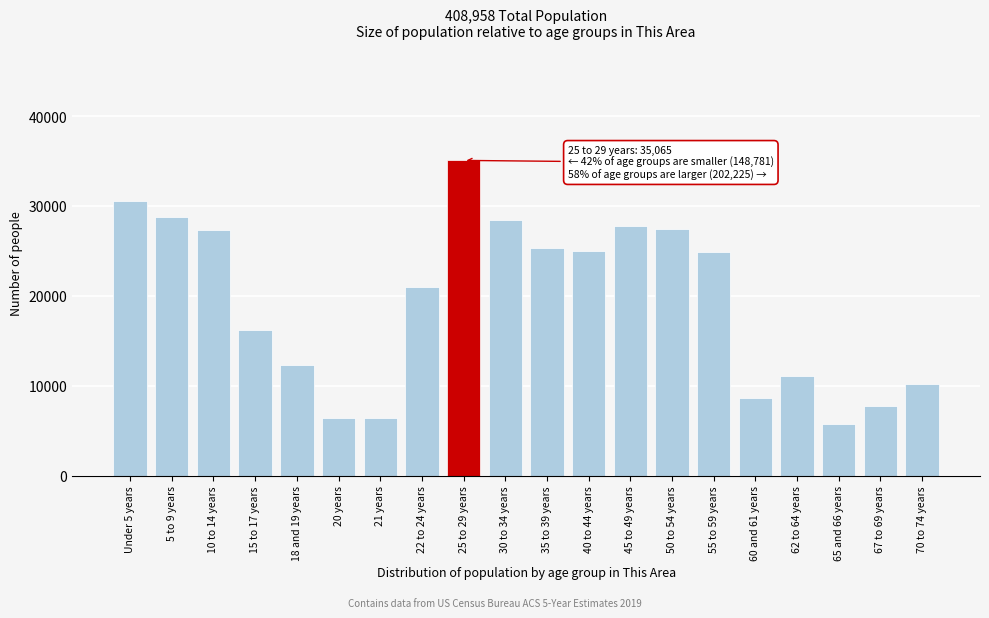

What is the sum of all values?

386071